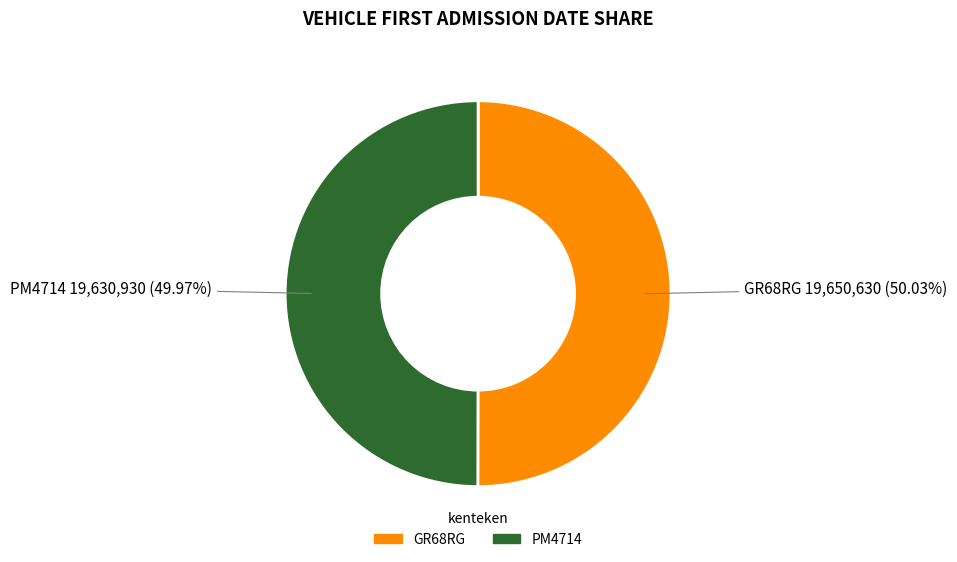

What is the ratio of the value at PM4714 to the value at GR68RG?

1.0